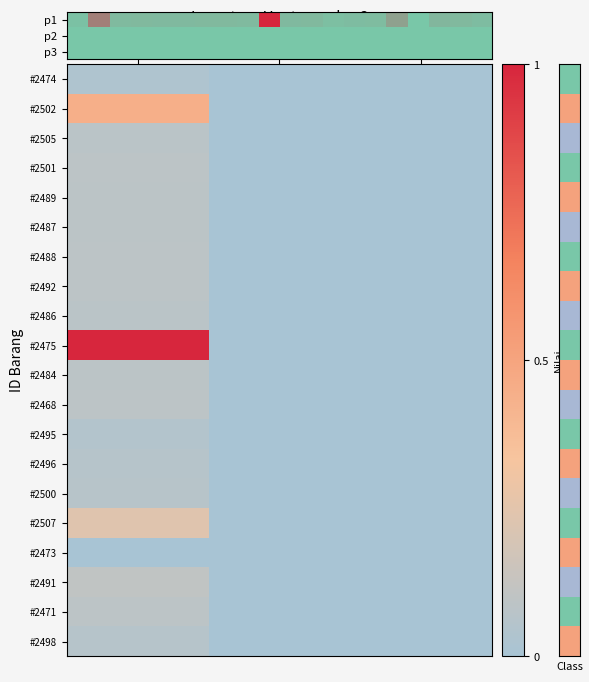

The #2471 series shows 0.0 at Lebar (M). True or false?

True